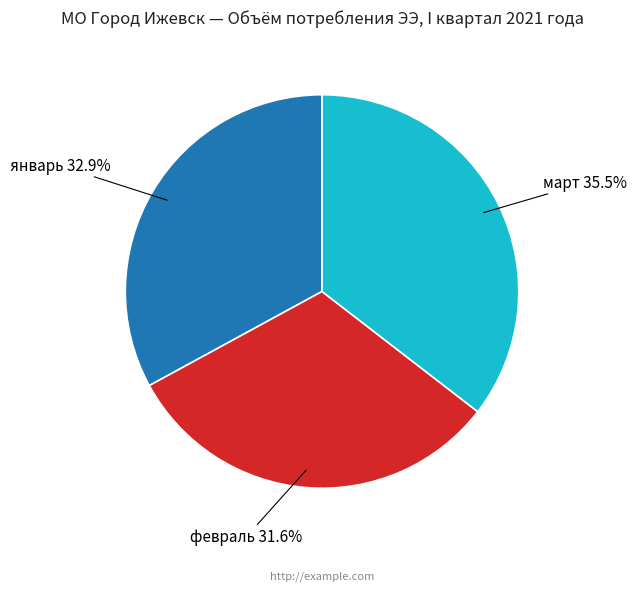

To the nearest percent, what is the difference between the largest and smallest slice percentages?

4%